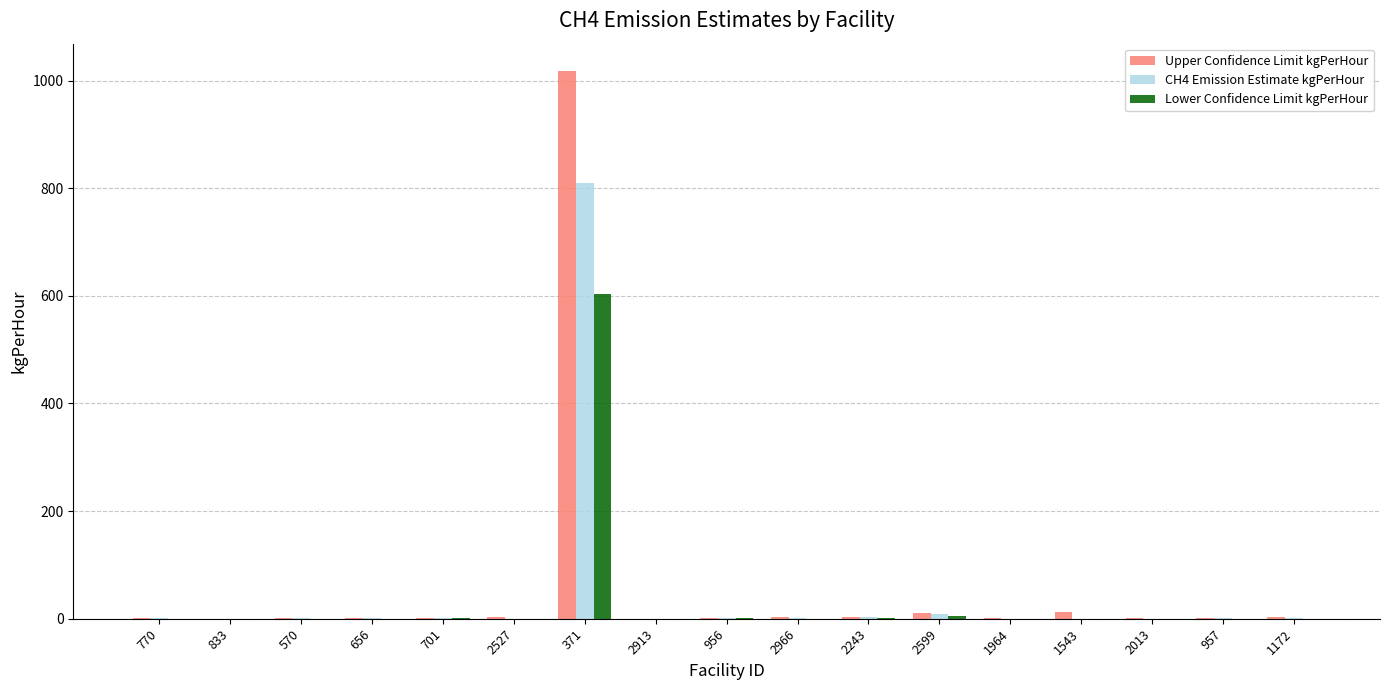

True or false: Lower Confidence Limit kgPerHour has a value of 603.2 at 371.

True